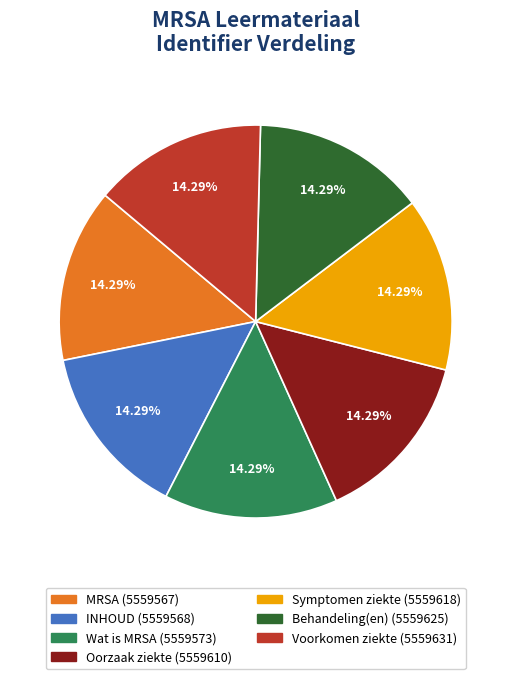

Is there a majority slice in this chart?

No